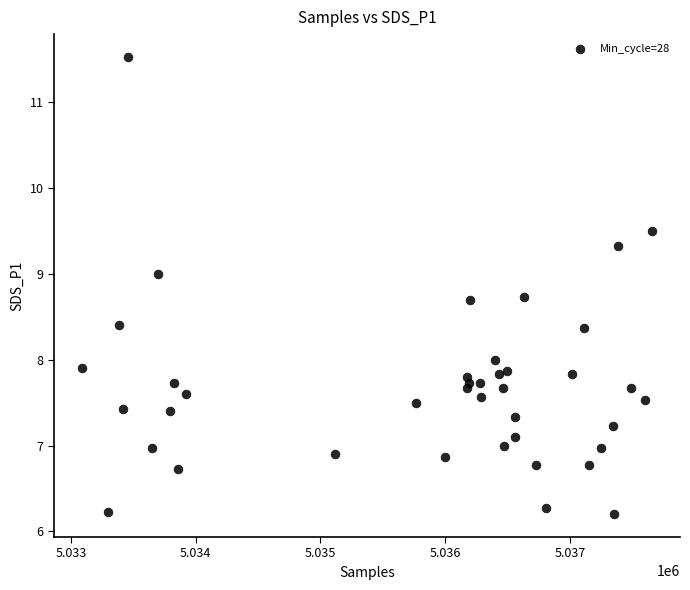

What is the range of Y values (max minus min)?

5.3